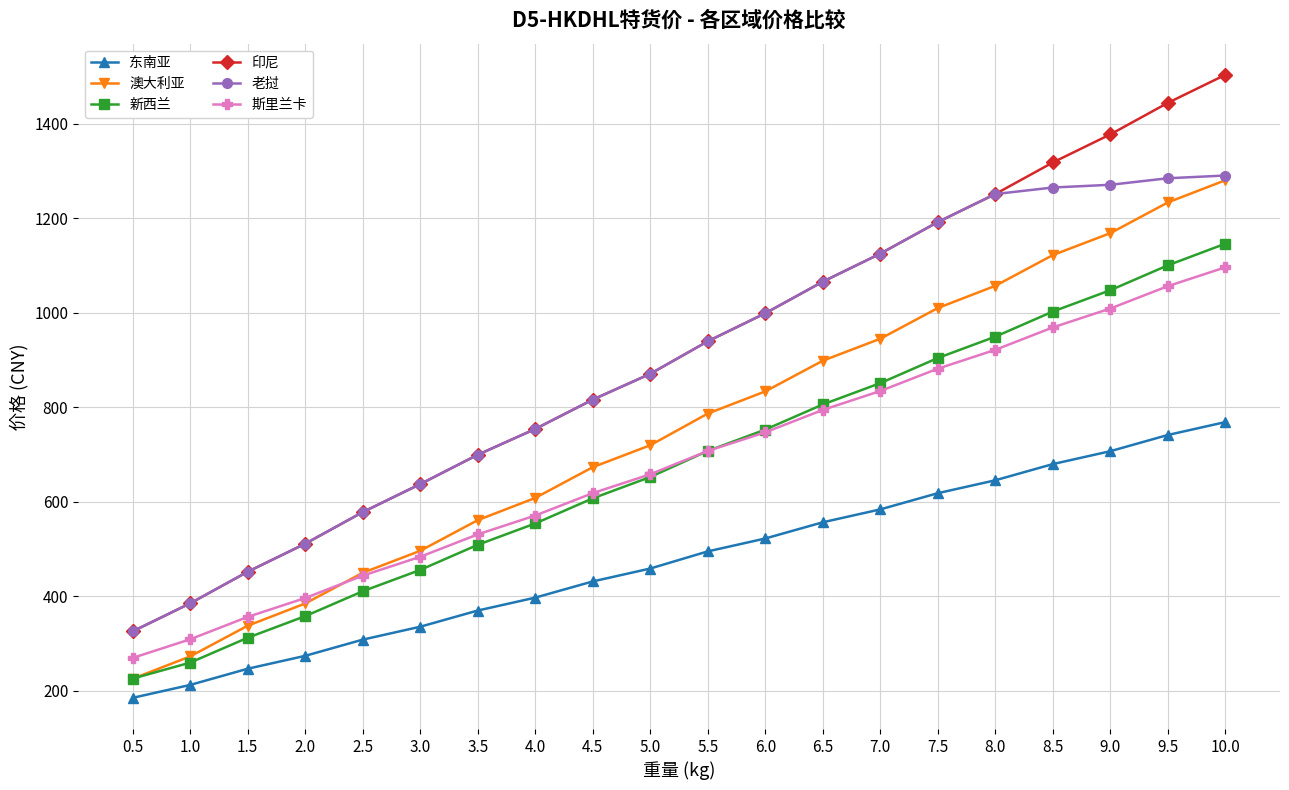

What is the difference between the maximum and minimum values in the 东南亚 series?

583.7